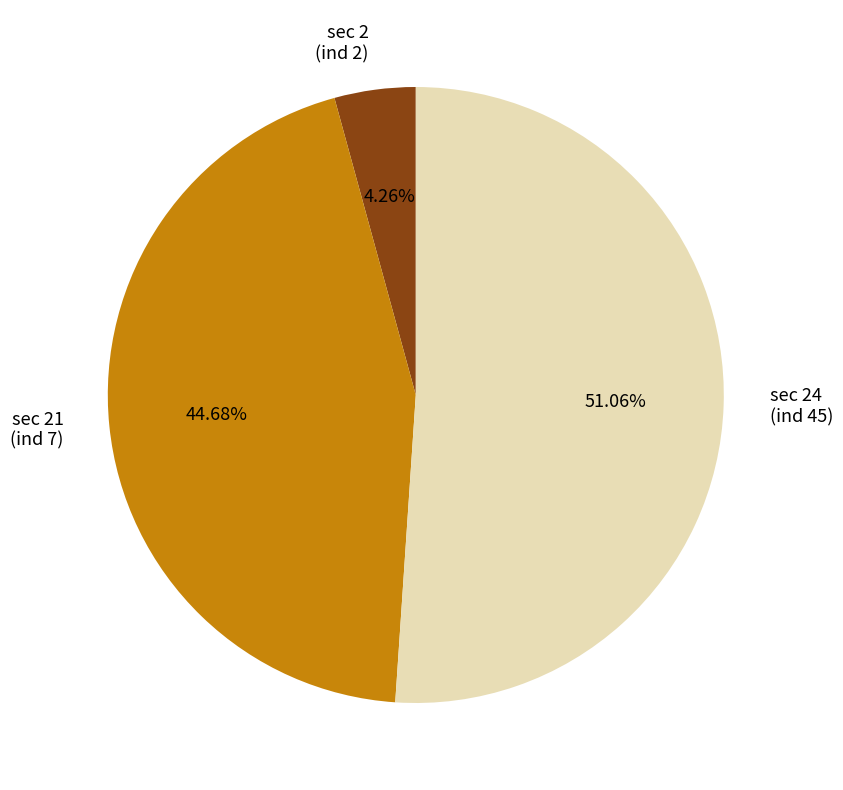

Which slice represents more than half of the pie?

sec 24 (ind 45)